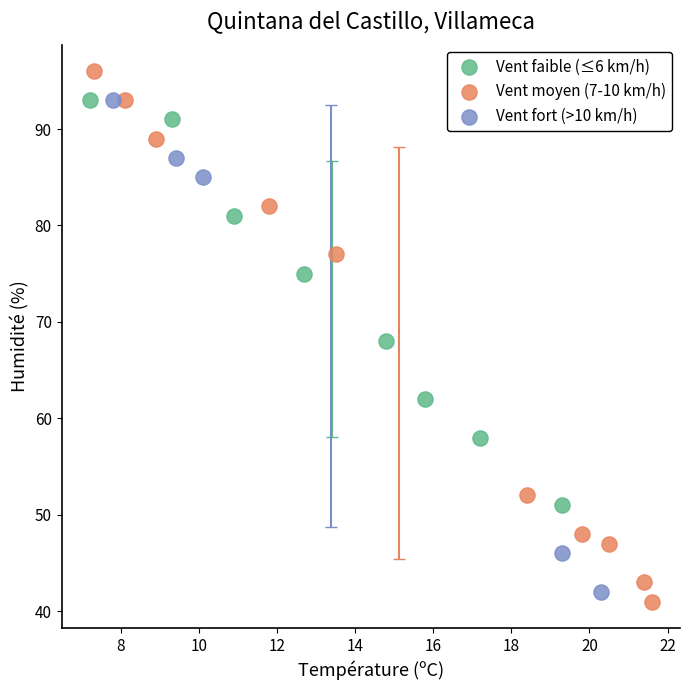

What are all the series names shown in the legend?

Vent faible (≤6 km/h), Vent moyen (7-10 km/h), Vent fort (>10 km/h)